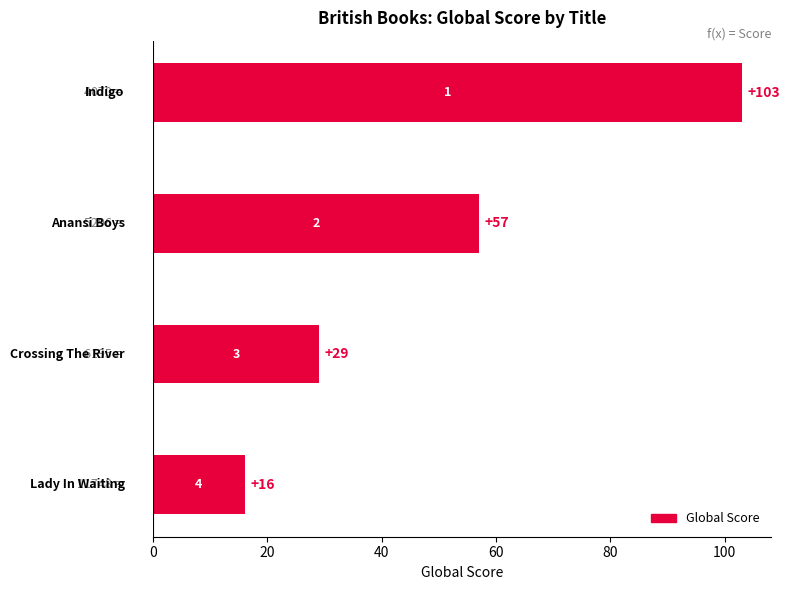

What is the difference between the maximum and second lowest values?

74